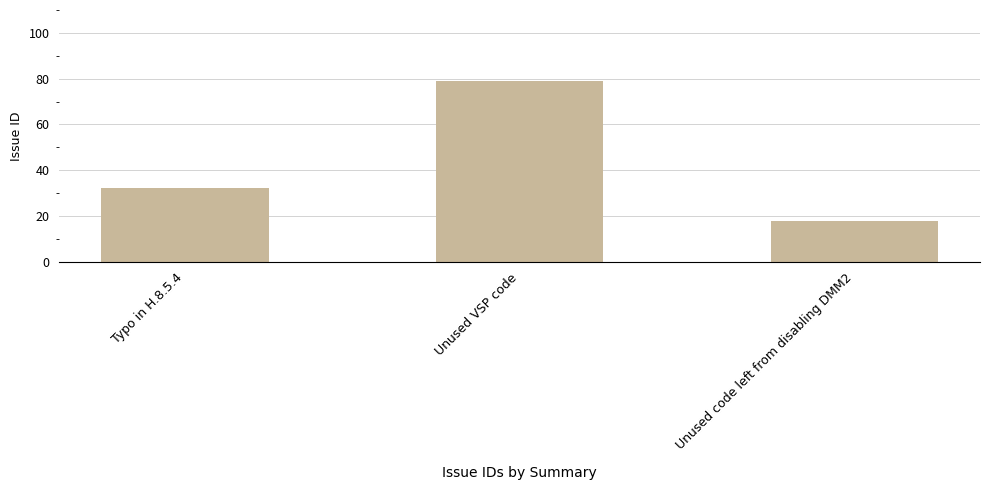

Between Typo in H.8.5.4 and Unused VSP code, which is larger?

Unused VSP code